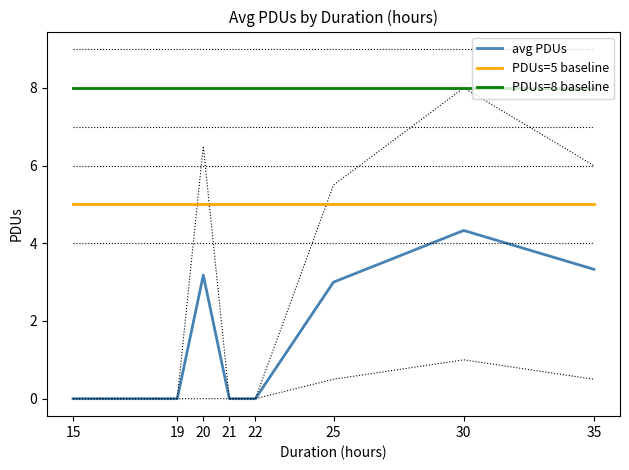

List the labels in order of PDUs=5 baseline value, largest first.

15, 19, 20, 21, 22, 25, 30, 35